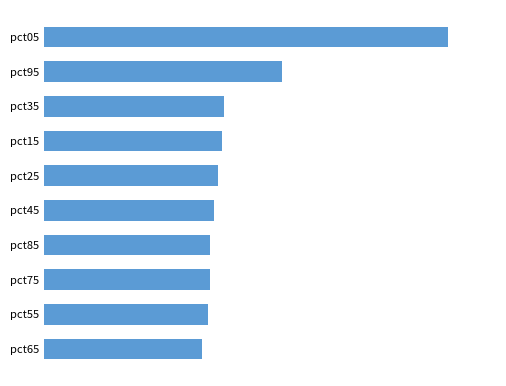

Does the chart contain any negative values?

No